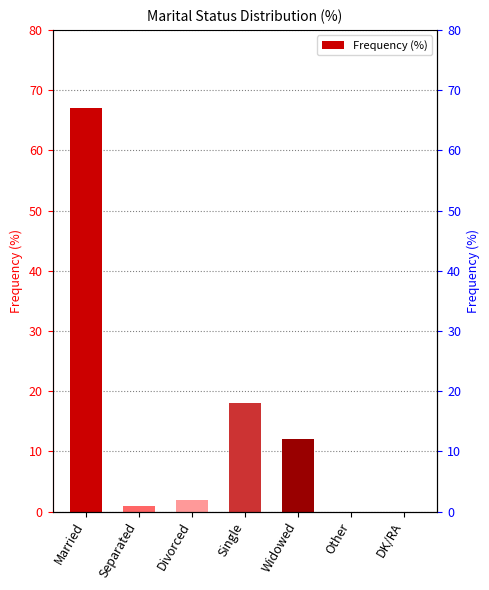

Where does the data first go above 2?

Married